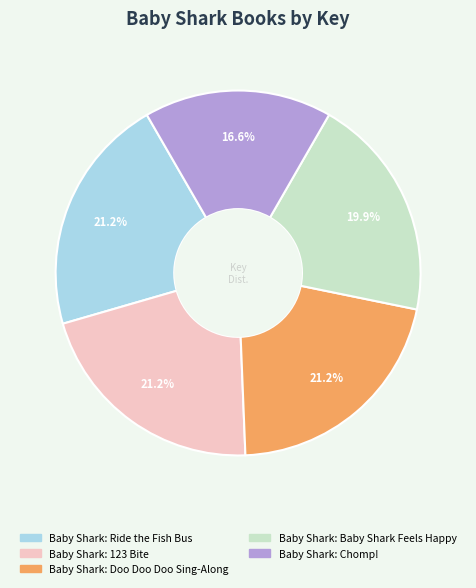

What percentage is the Baby Shark: Doo Doo Doo Sing-Along slice, to the nearest percent?

21%